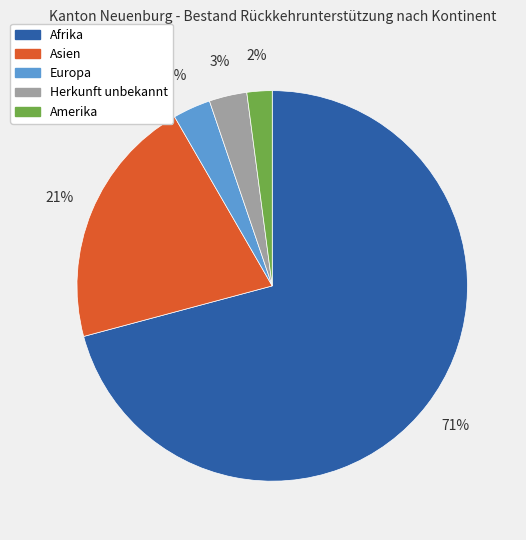

What is the ratio of the value at Amerika to the value at Herkunft unbekannt?

0.7